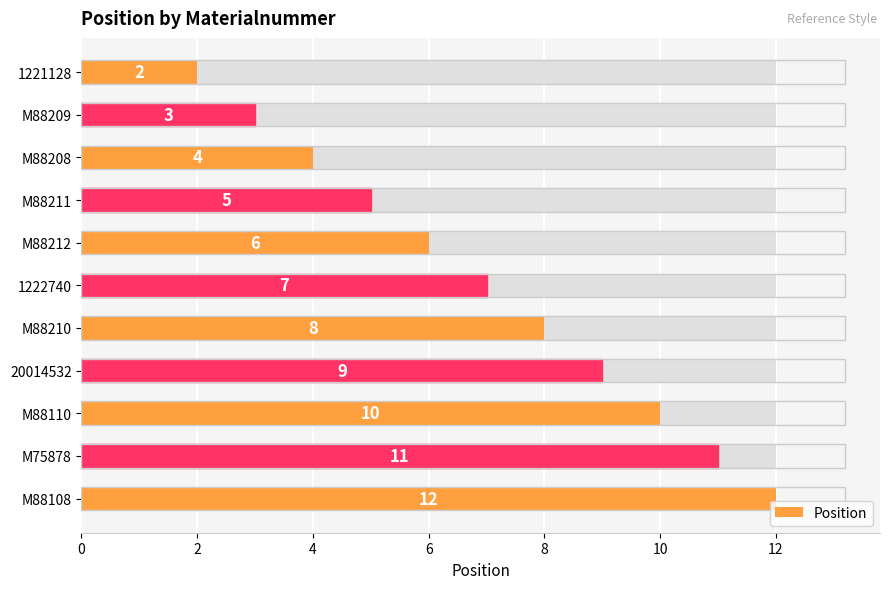

Is it true that the value at M88210 is 4?

False